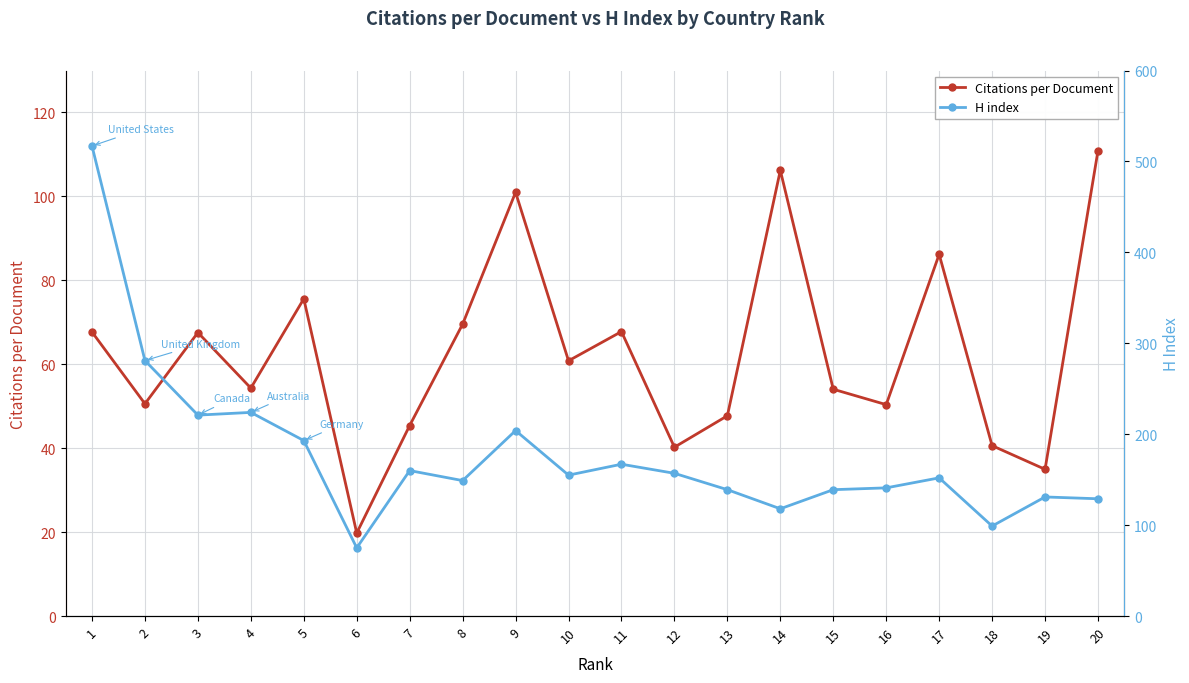

List the labels in order of H index value, smallest first.

6, 18, 14, 20, 19, 13, 15, 16, 8, 17, 10, 12, 7, 11, 5, 9, 3, 4, 2, 1